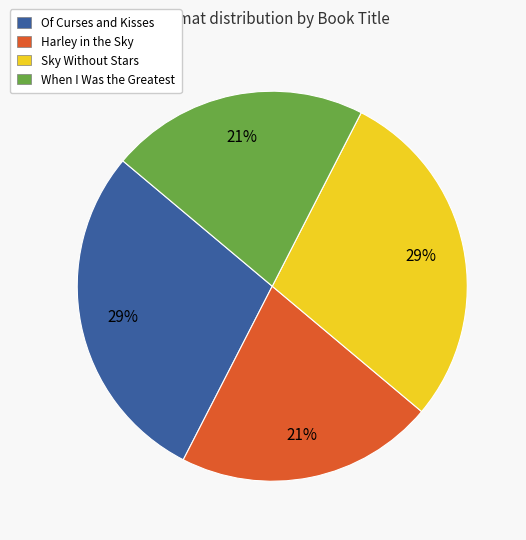

How many slices are in this pie chart?

4